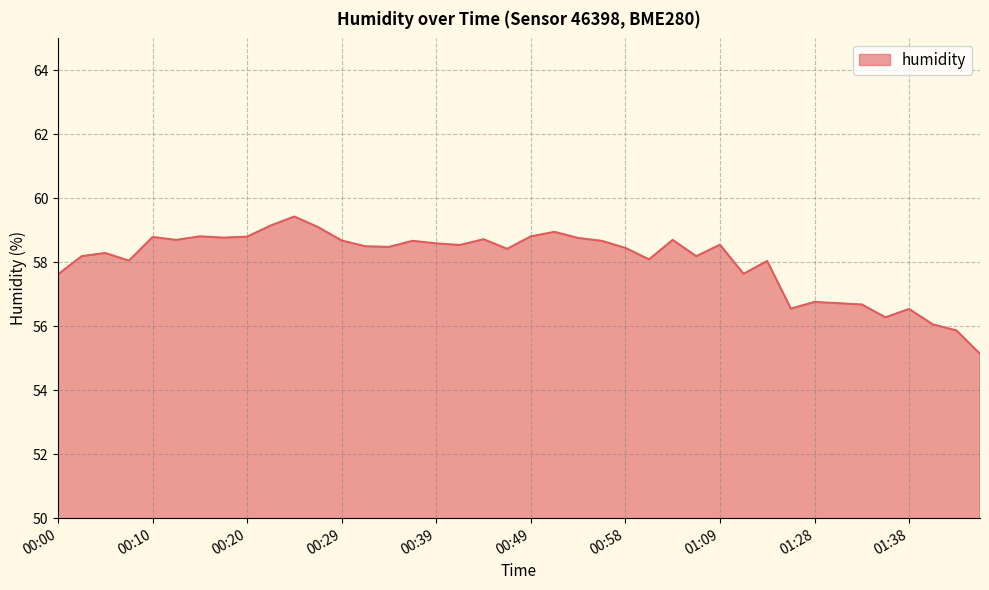

What is the greatest value displayed?

59.4